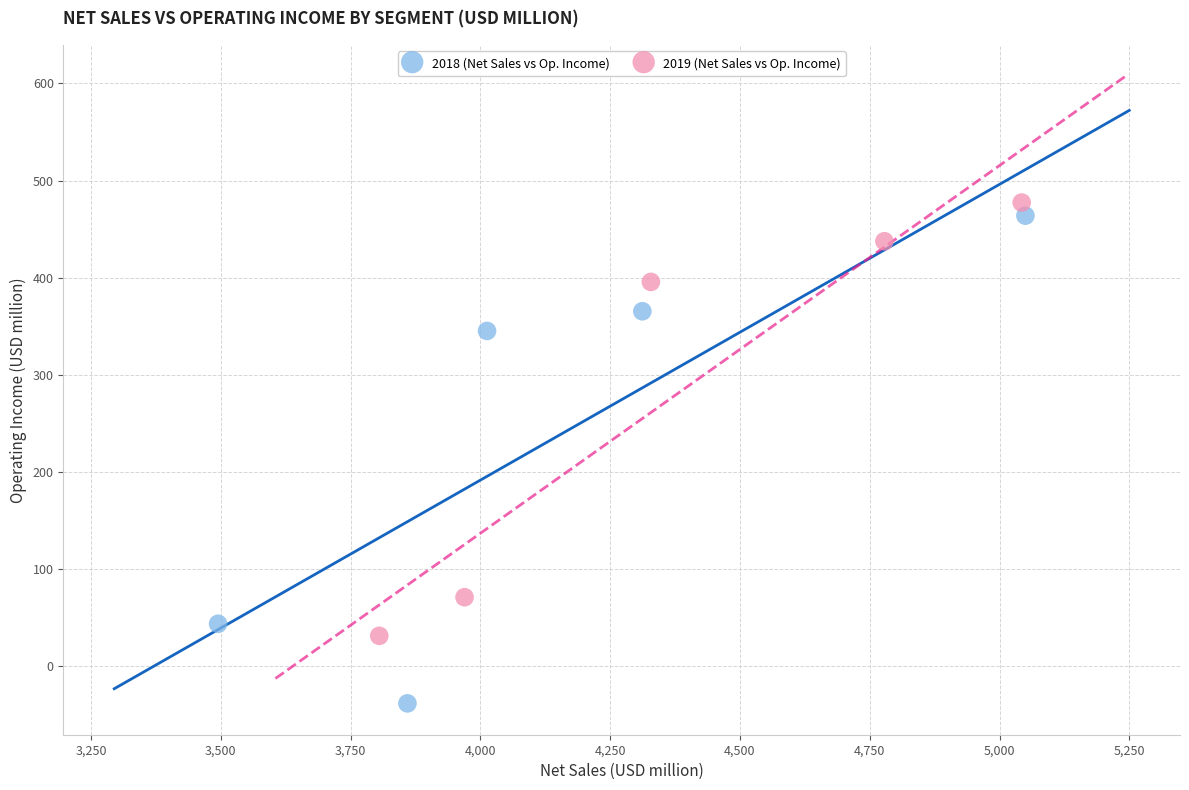

Which series contains the lowest Y value?

2018 (Net Sales vs Op. Income)